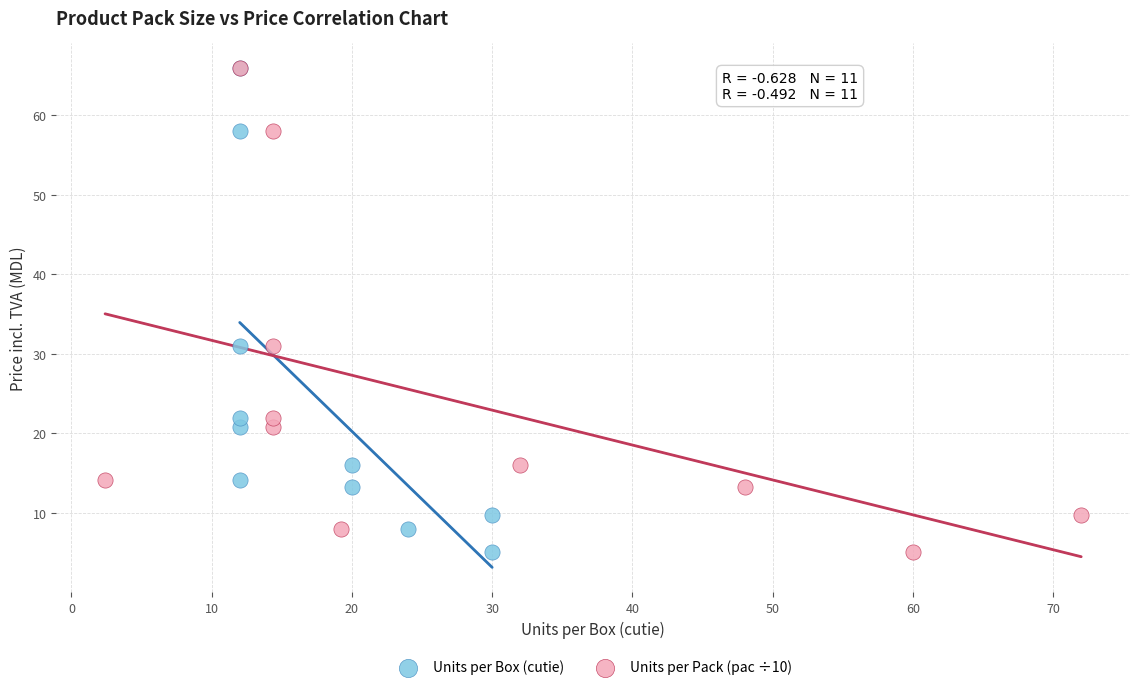

What are all the series names shown in the legend?

Units per Box (cutie), Units per Pack (pac ÷10)